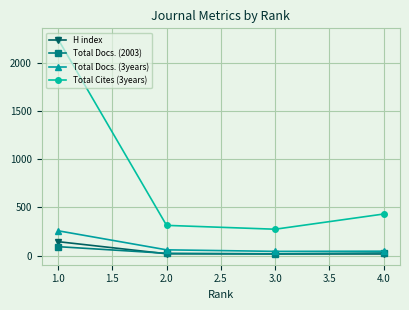

At which category is the sum across all series the highest?

1.0